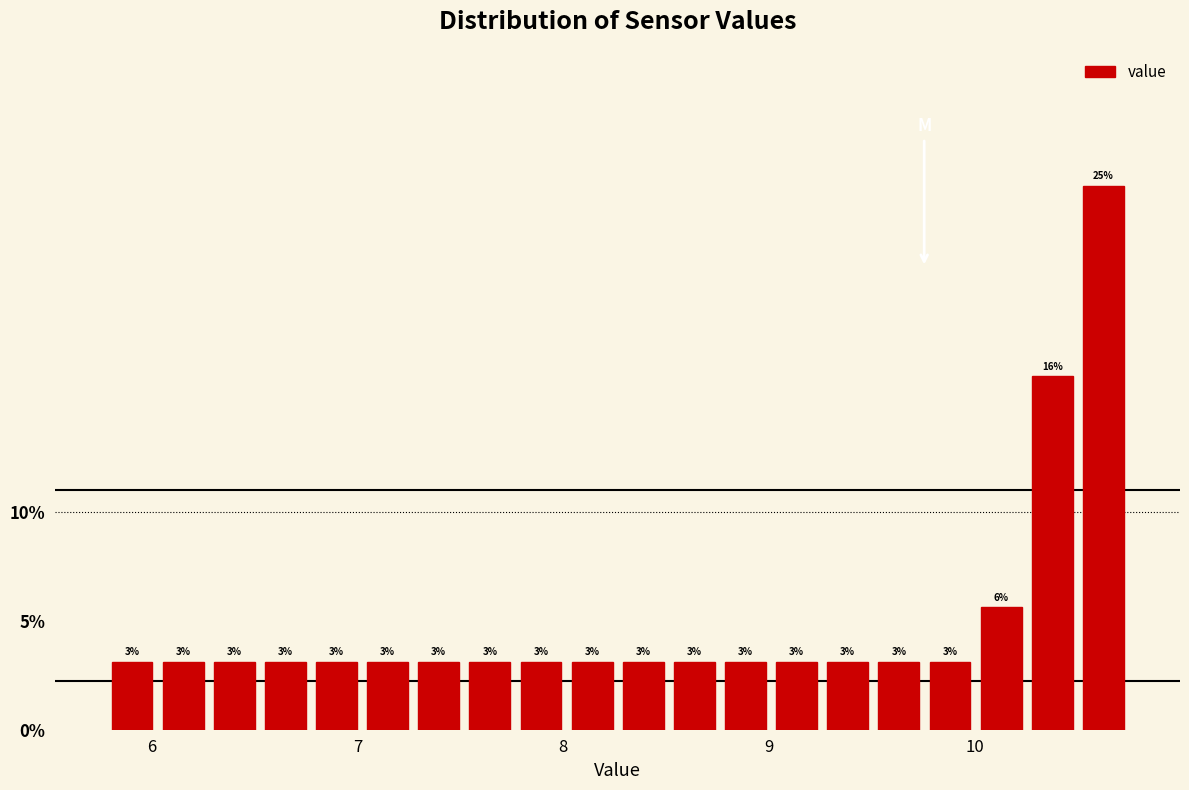

Around what value on the x-axis is the tallest bar? Give the approximate position of its centre, as read against the axis.

10.6